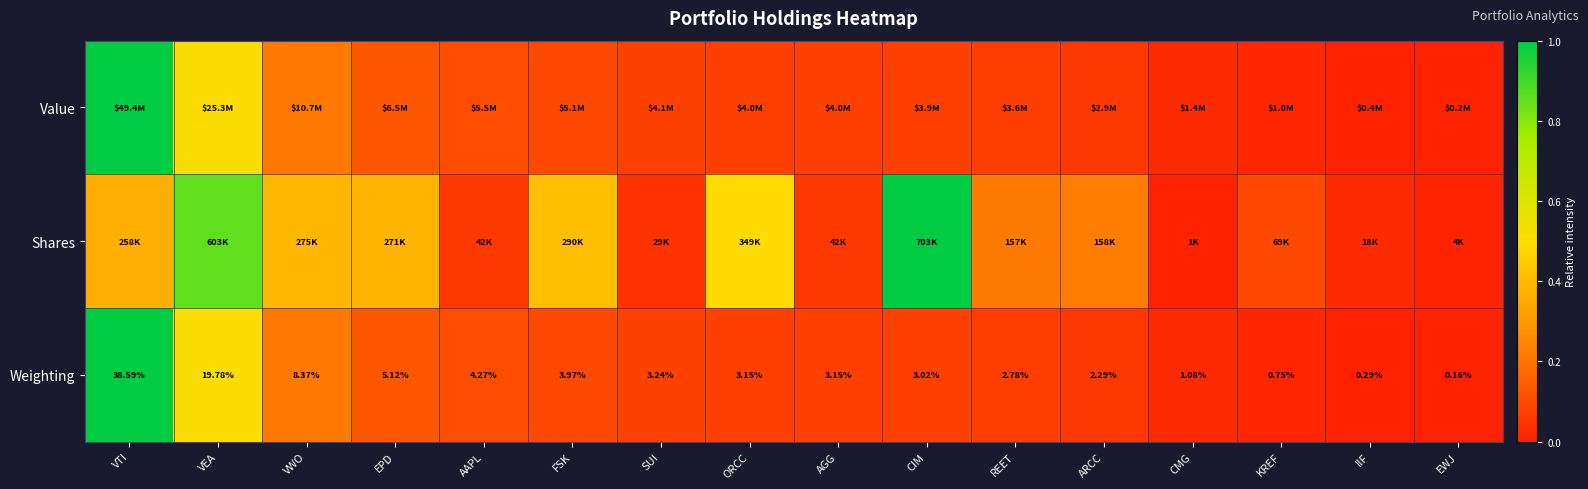

At which label is Weighting closest to 19?

VEA